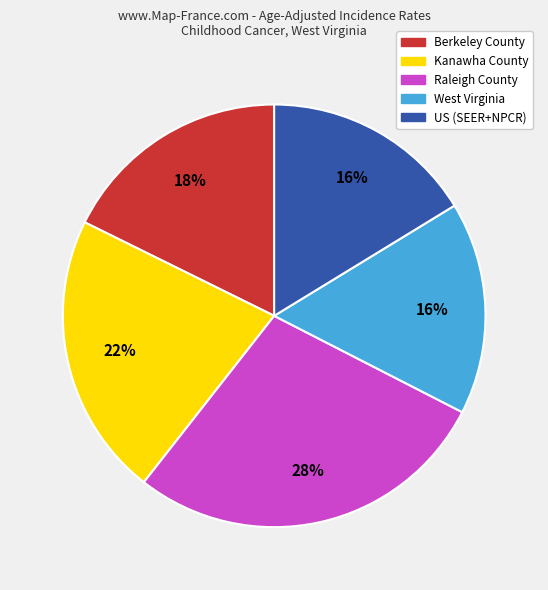

Combined, do West Virginia and Kanawha County account for over 50%?

No